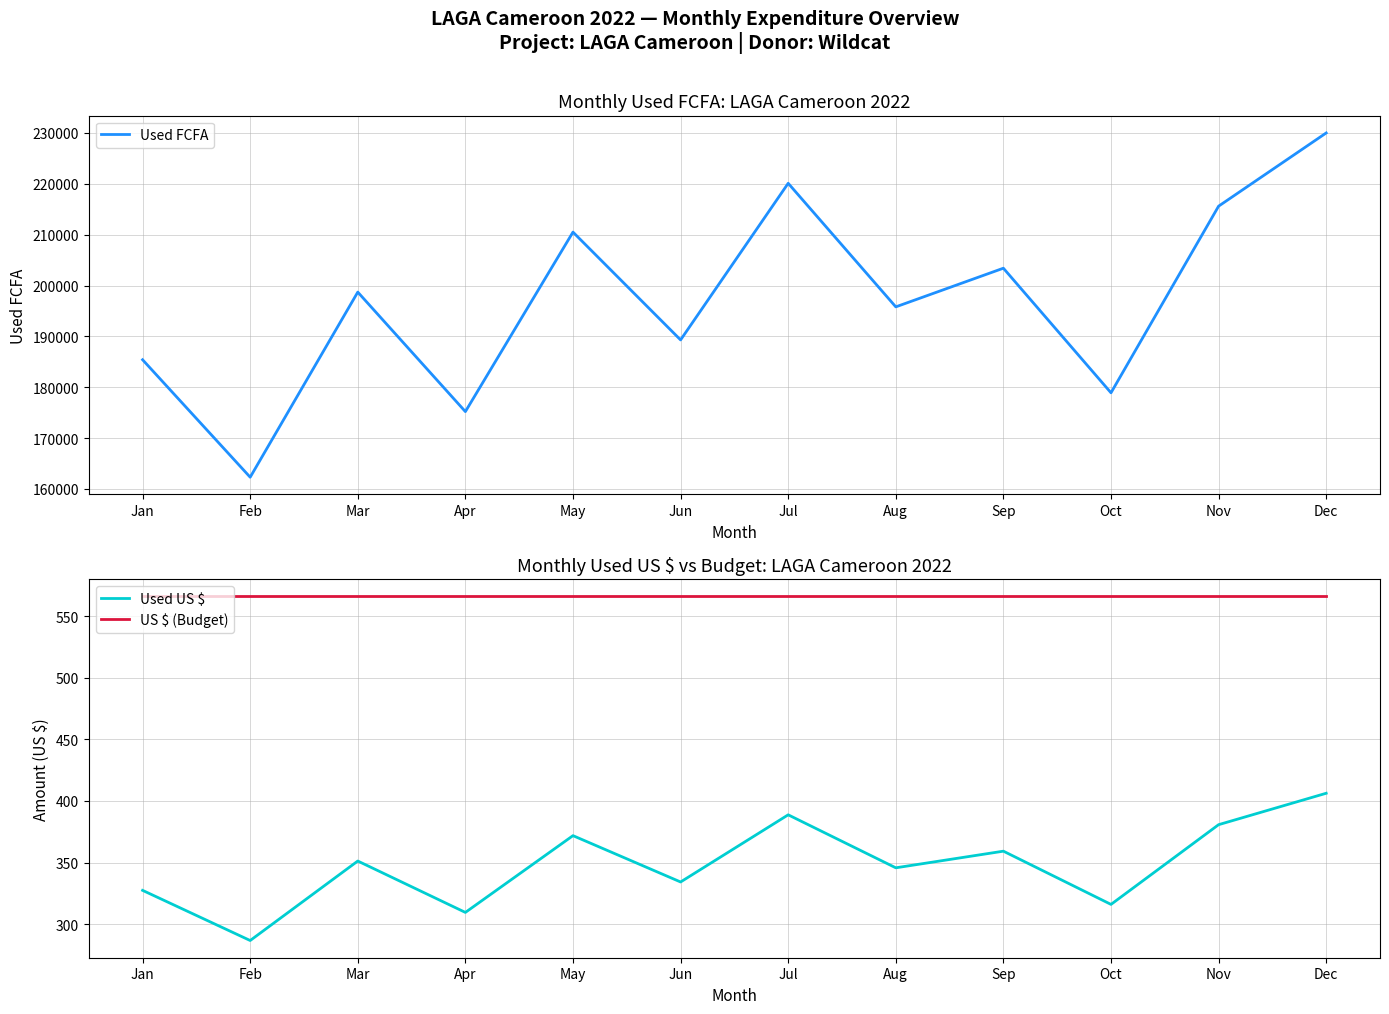

The Used US $ series shows 435.5 at Jun. True or false?

False